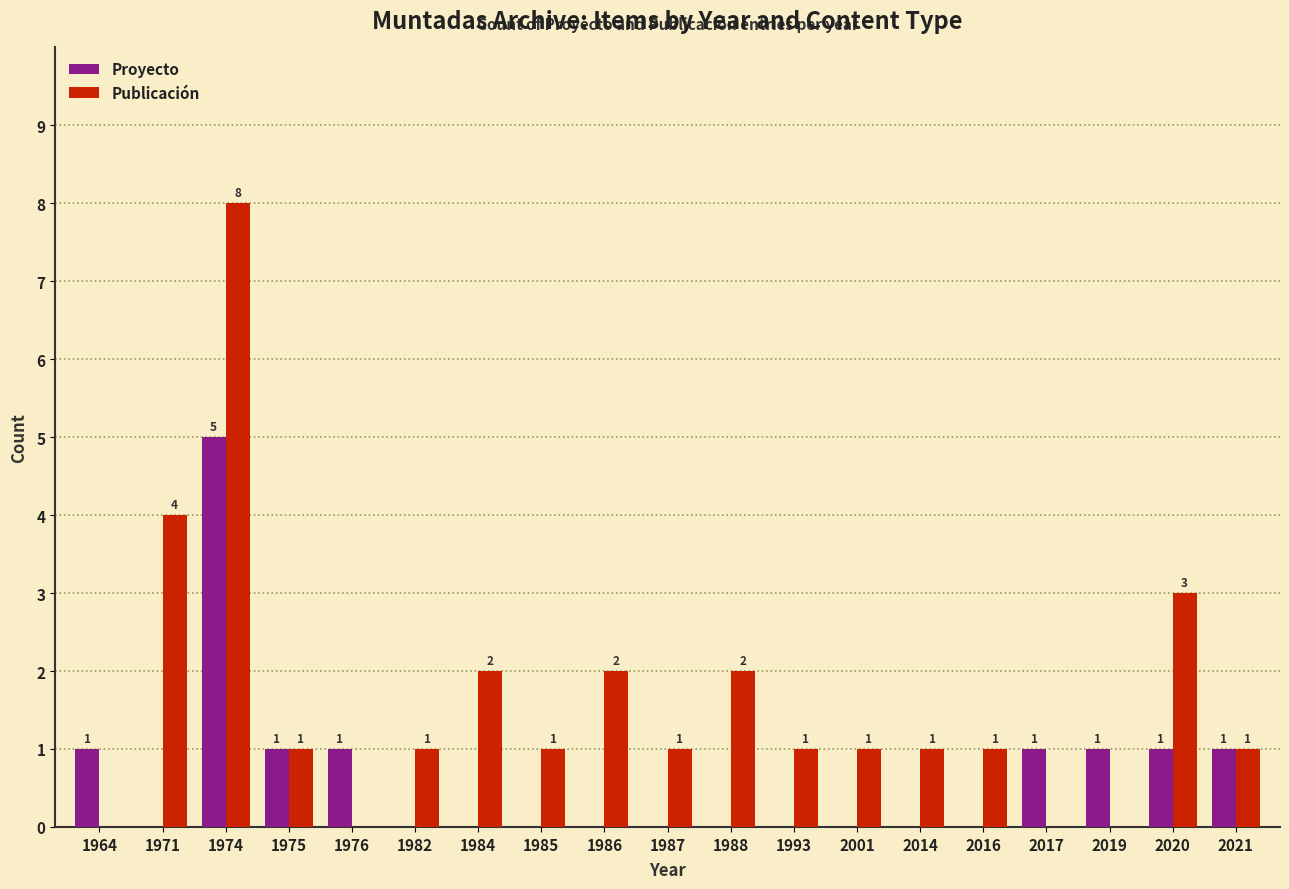

What is the sum of all Publicación values?

30